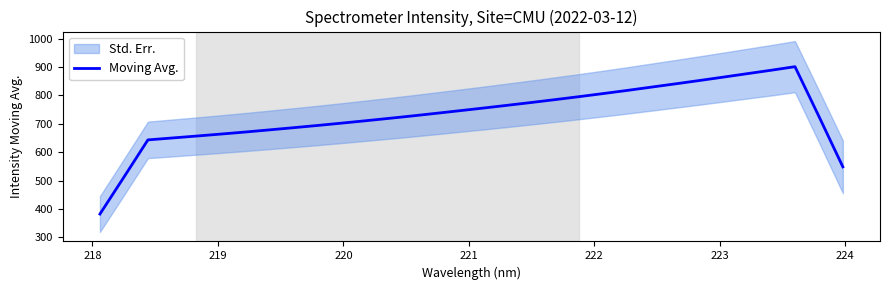

True or false: the data has more than 1 interior local peaks.

False